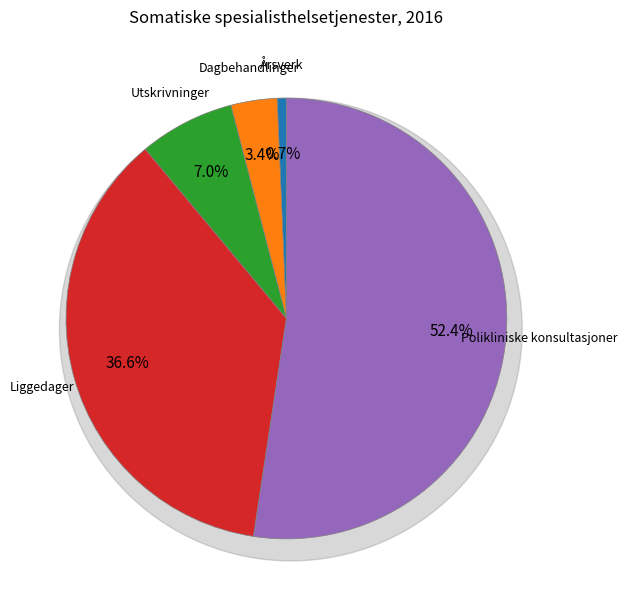

To the nearest percent, what is the average slice percentage?

20%